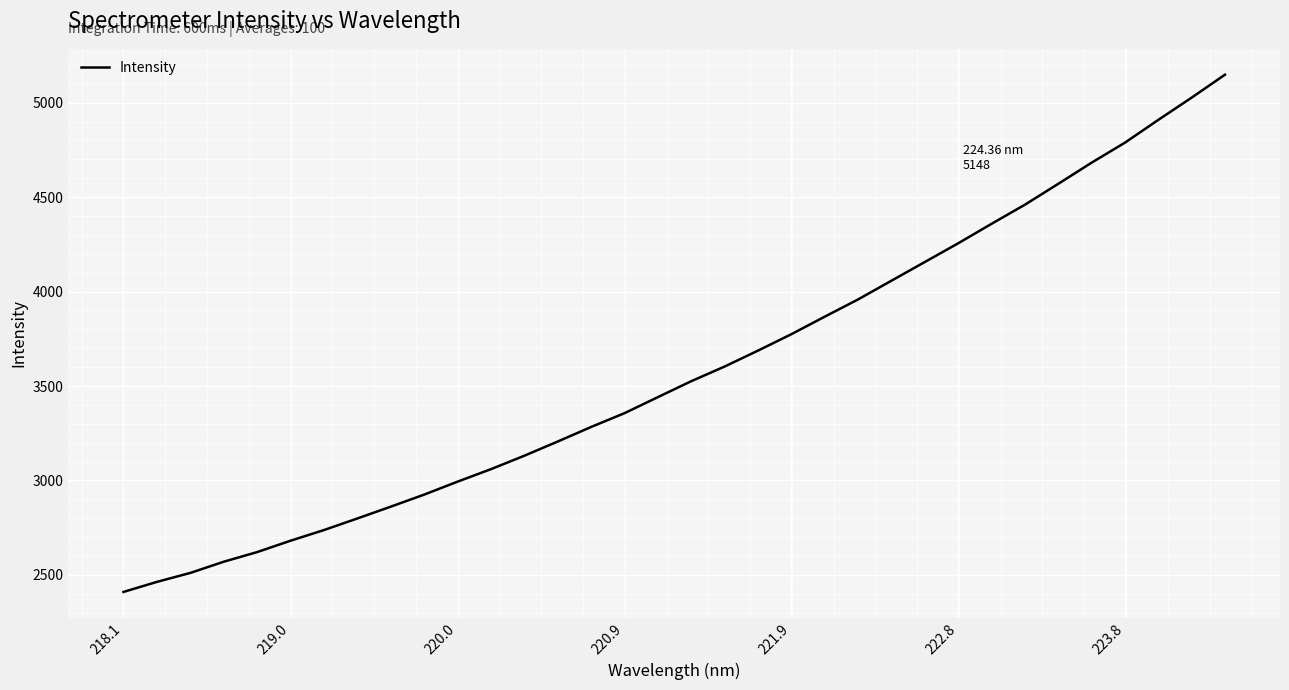

What is the greatest value displayed?

5148.2